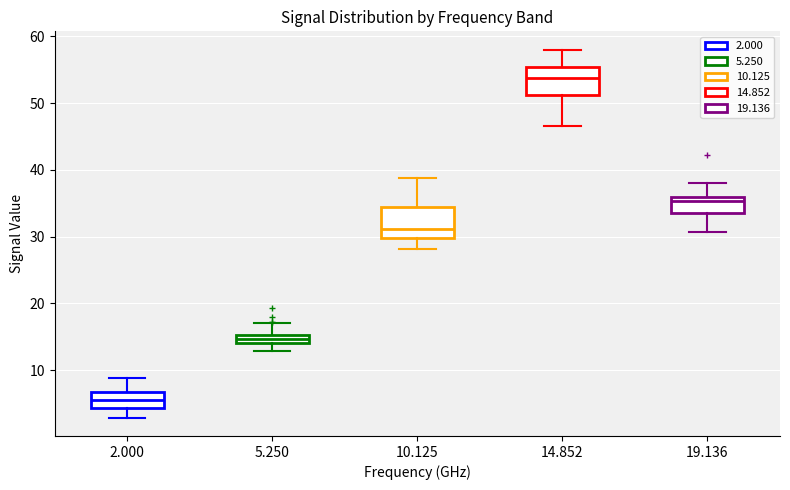

Where does the lower whisker of the box at x = 5.250 end on the y-axis? The values are not printed on the chart, so give them approximately, as read against the axis.

13